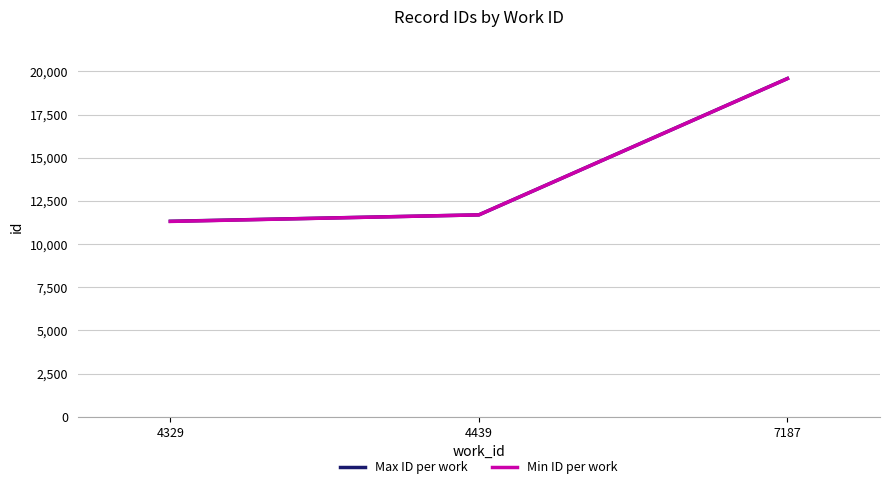

Where is Min ID per work nearest to the value 15446?

4439